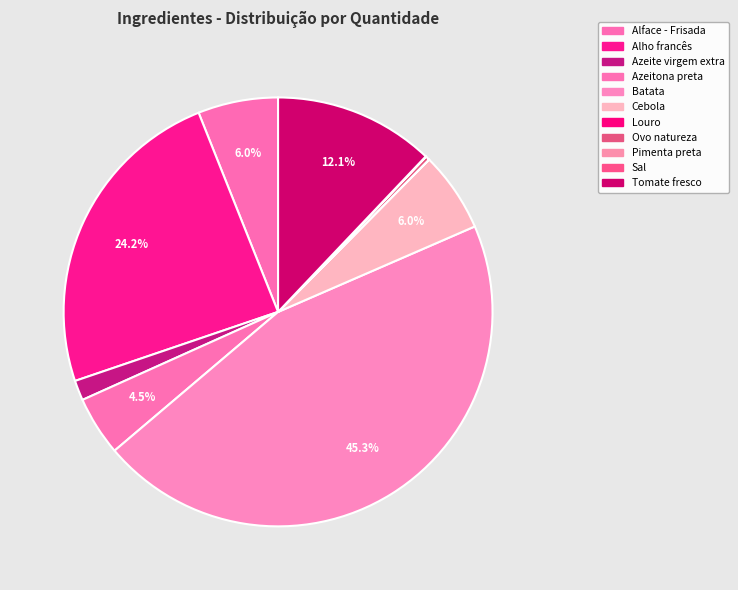

Rank the categories by value from lowest to highest.

Louro, Pimenta preta, Sal, Ovo natureza, Azeite virgem extra, Azeitona preta, Alface - Frisada, Cebola, Tomate fresco, Alho francês, Batata